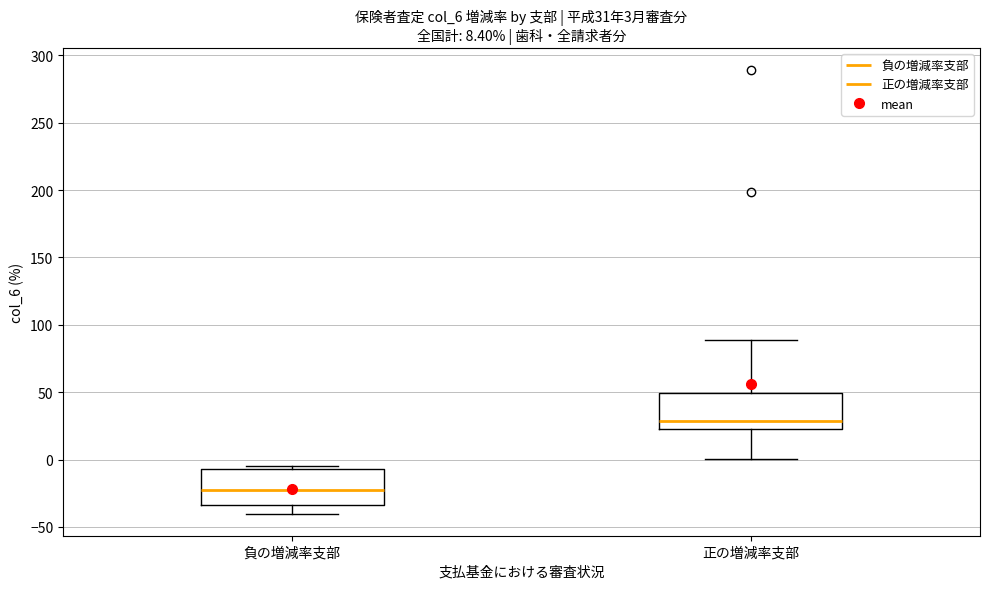

Which box's median line is the highest?

正の増減率支部